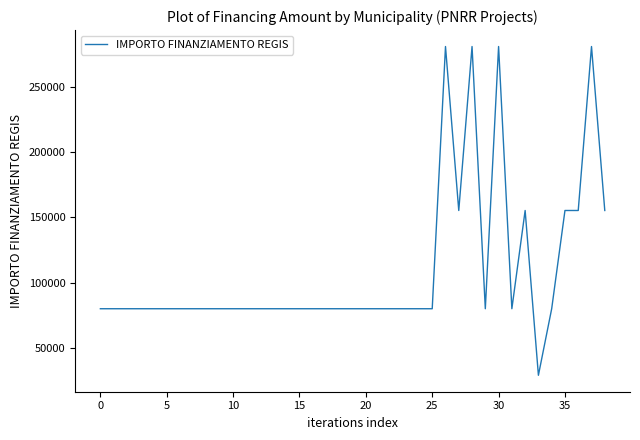

How many lines are shown in the chart?

1